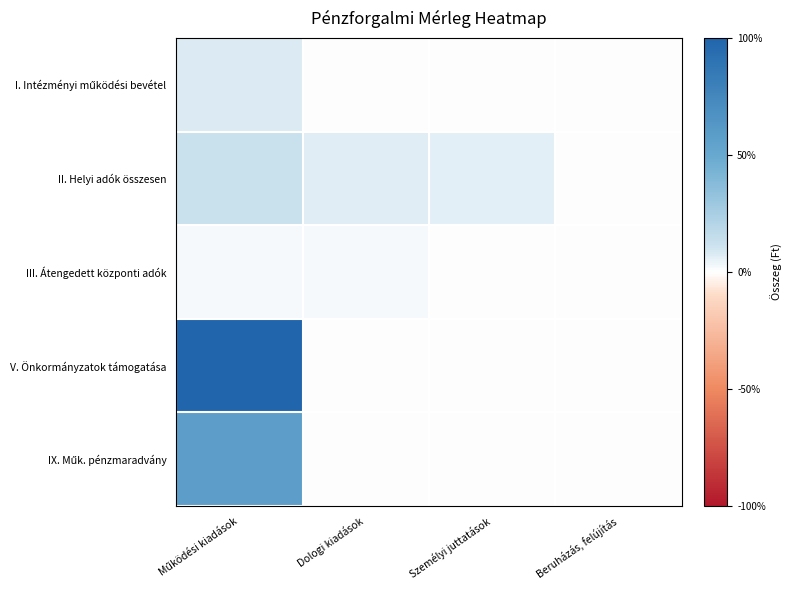

Rank the series by their maximum value, from lowest to highest.

III. Átengedett központi adók, I. Intézményi működési bevétel, II. Helyi adók összesen, IX. Műk. pénzmaradvány, V. Önkormányzatok támogatása